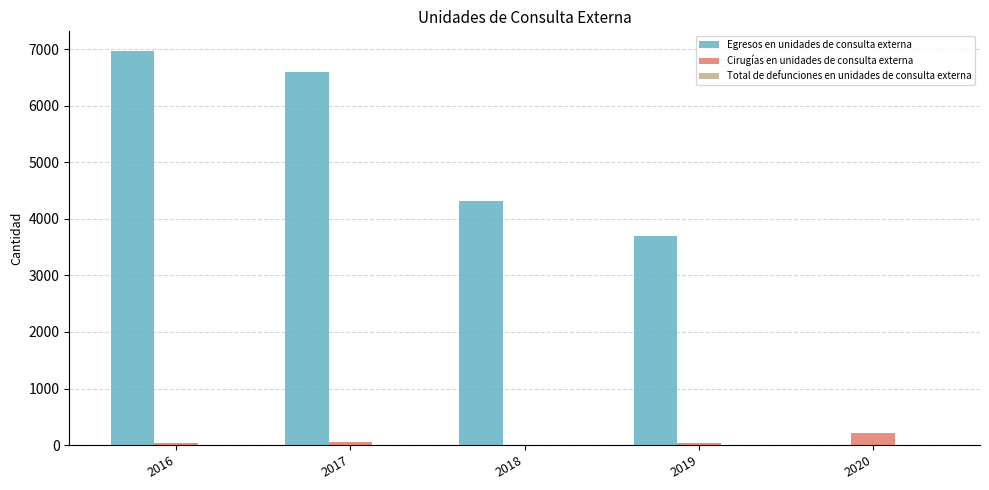

Which category has the highest value across all series?

2016